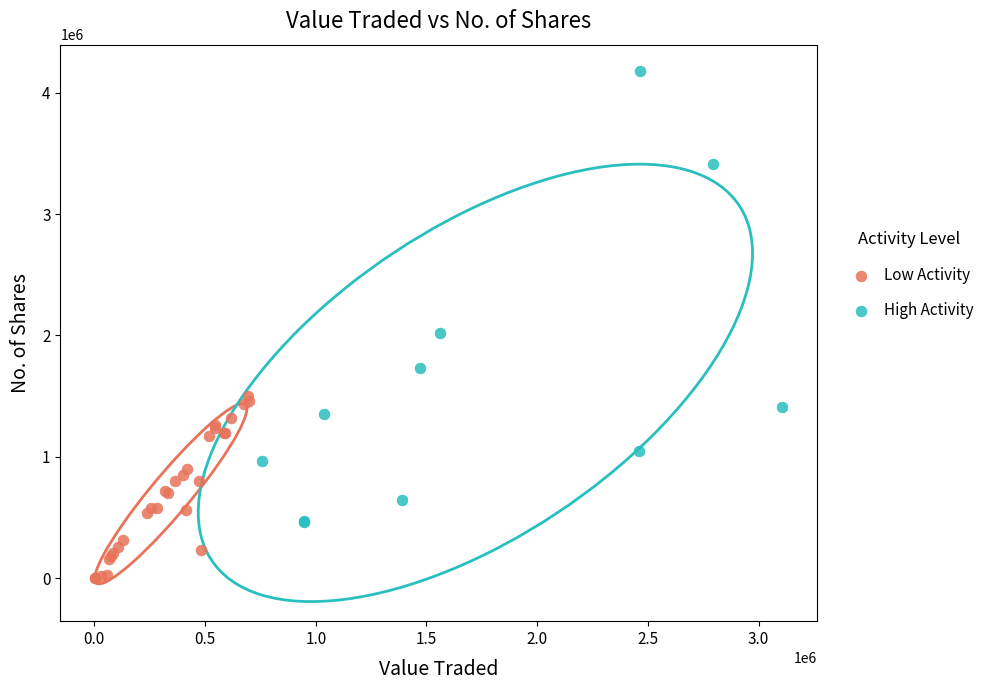

Which series has the largest Y range (max minus min)?

High Activity